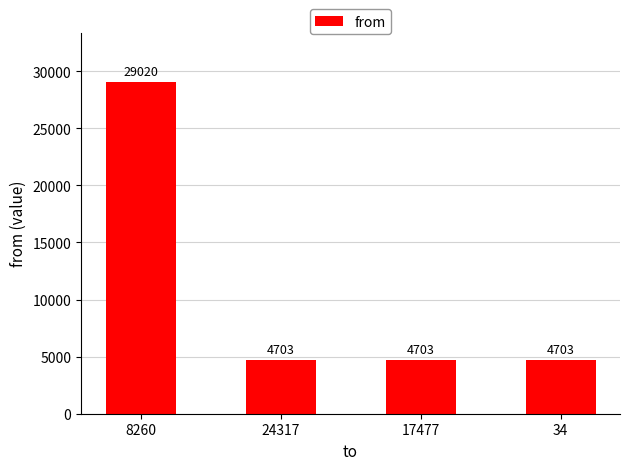

What is the label of the 1st bar from the left?

8260